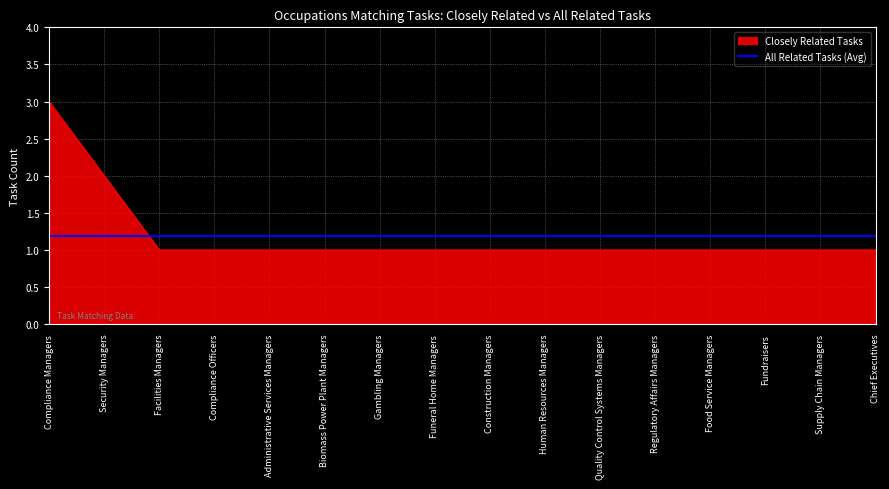

The chart shows a value of 1 at Facilities Managers. True or false?

True